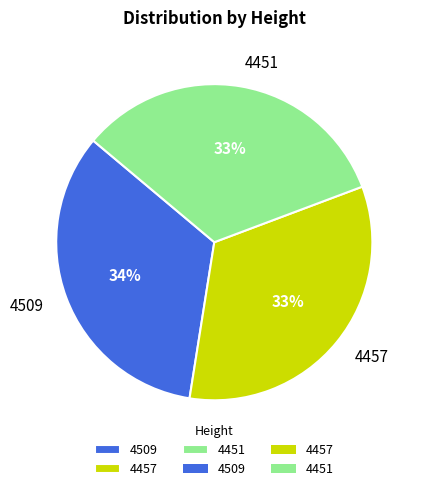

Does any single category account for the majority?

No